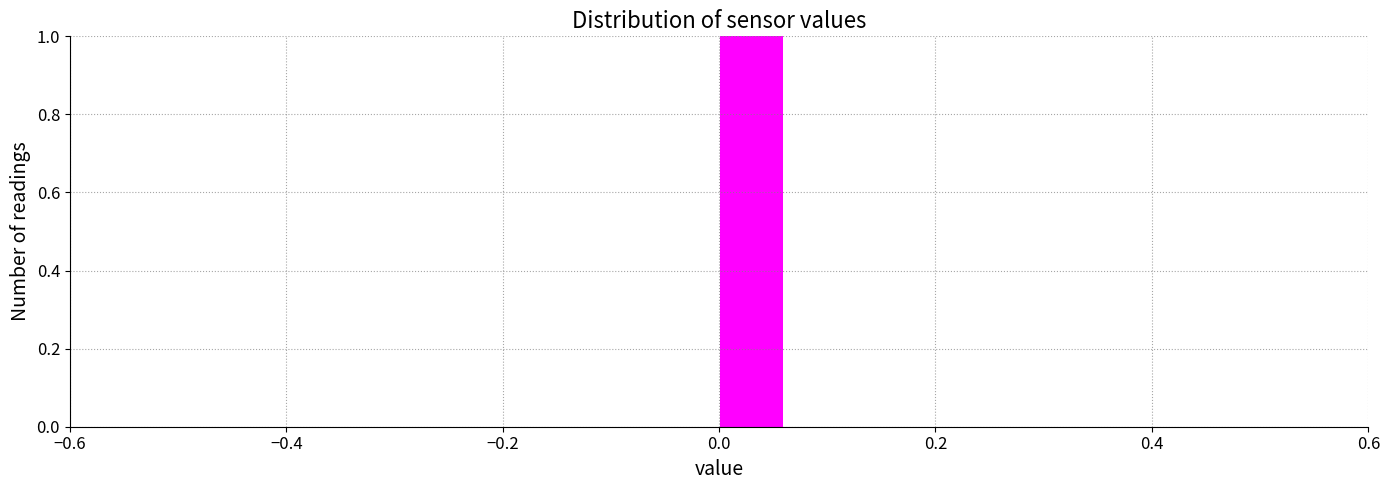

Read against the x-axis, roughly where is the centre of the tallest bar?

0.04